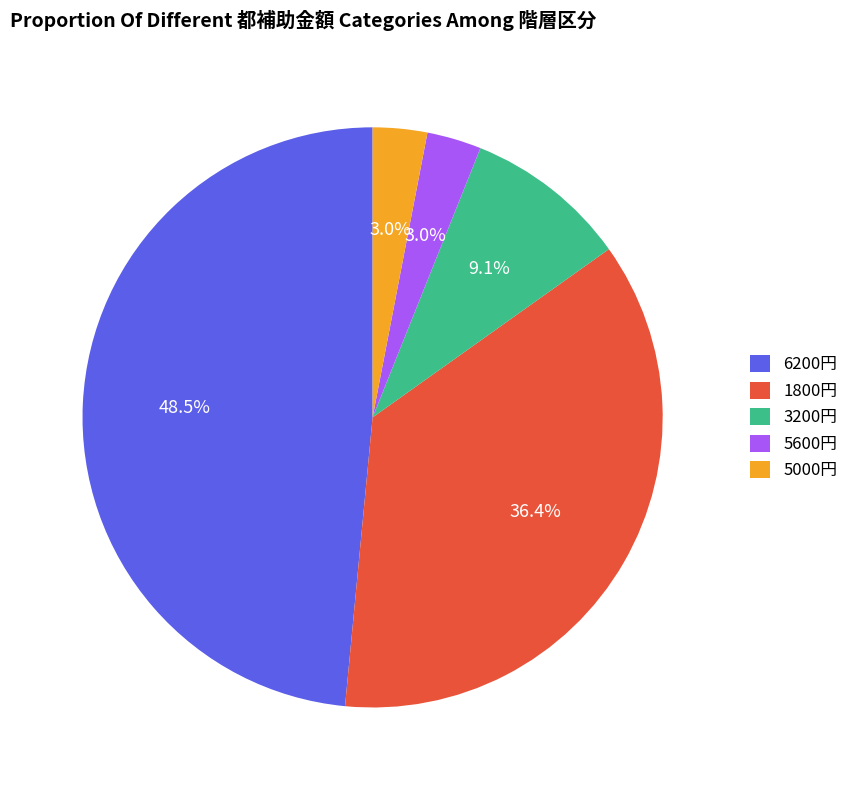

Combined, what portion of the pie is 6200円 and 5000円?

51.5%